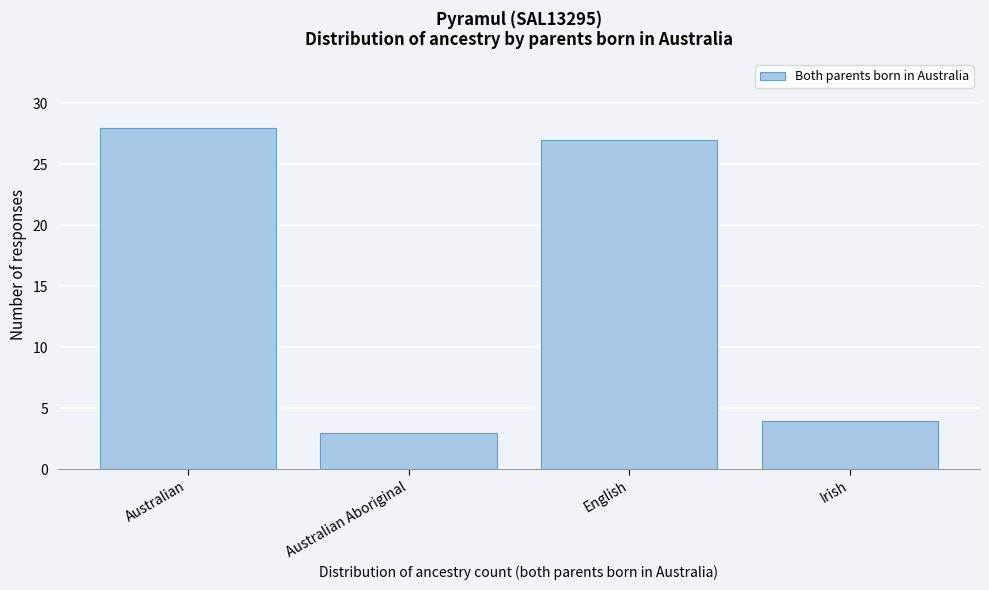

Reading left to right, transcribe all the data shown in this chart.

28	3	27	4